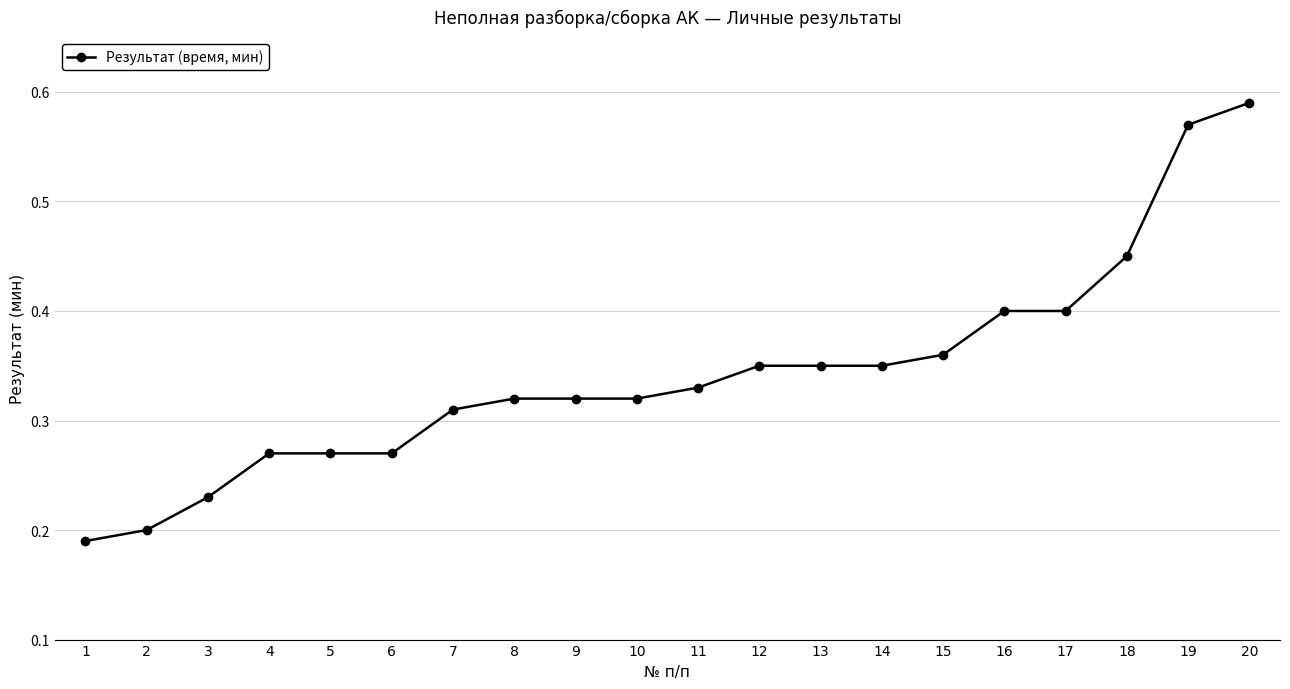

Which has a higher value, 17 or 11?

17